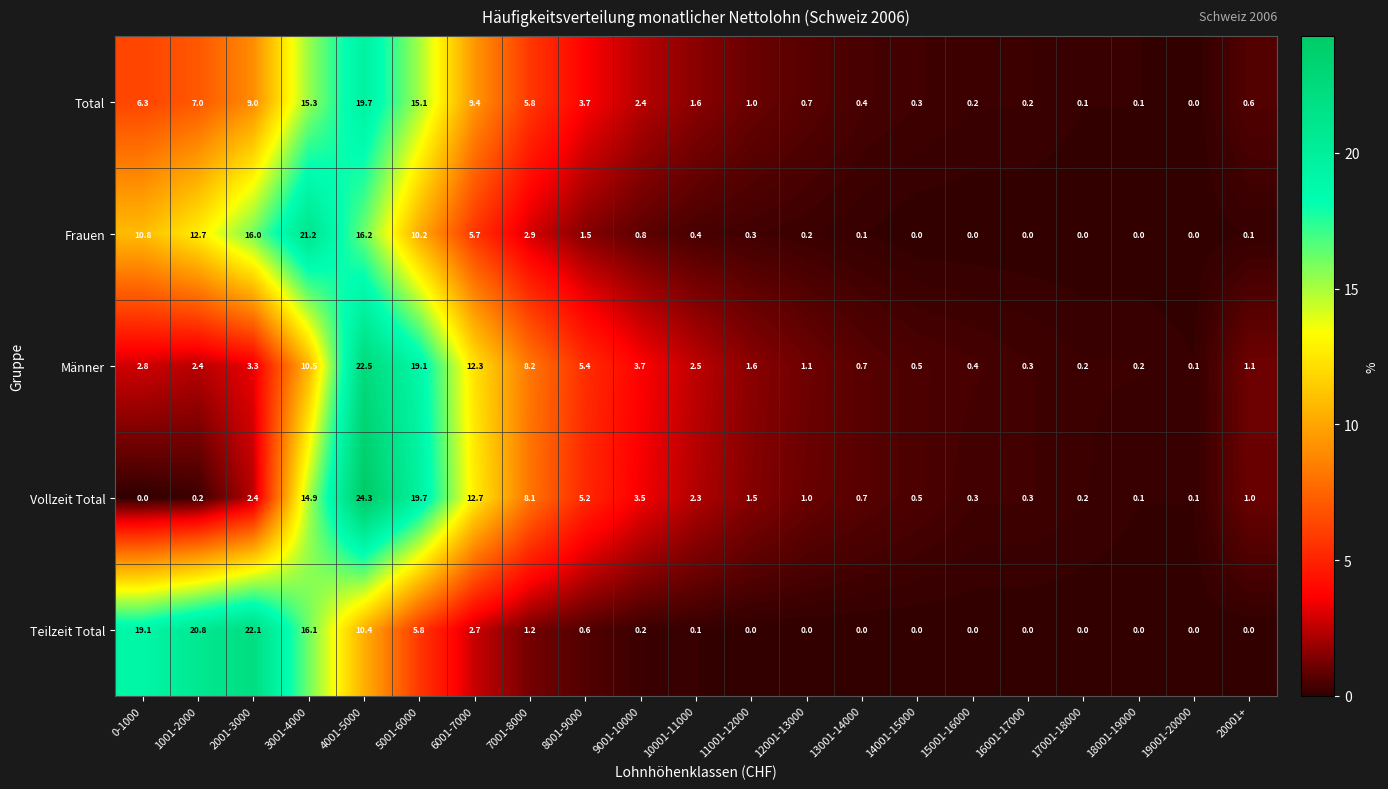

How many categories are shown in the chart?

21